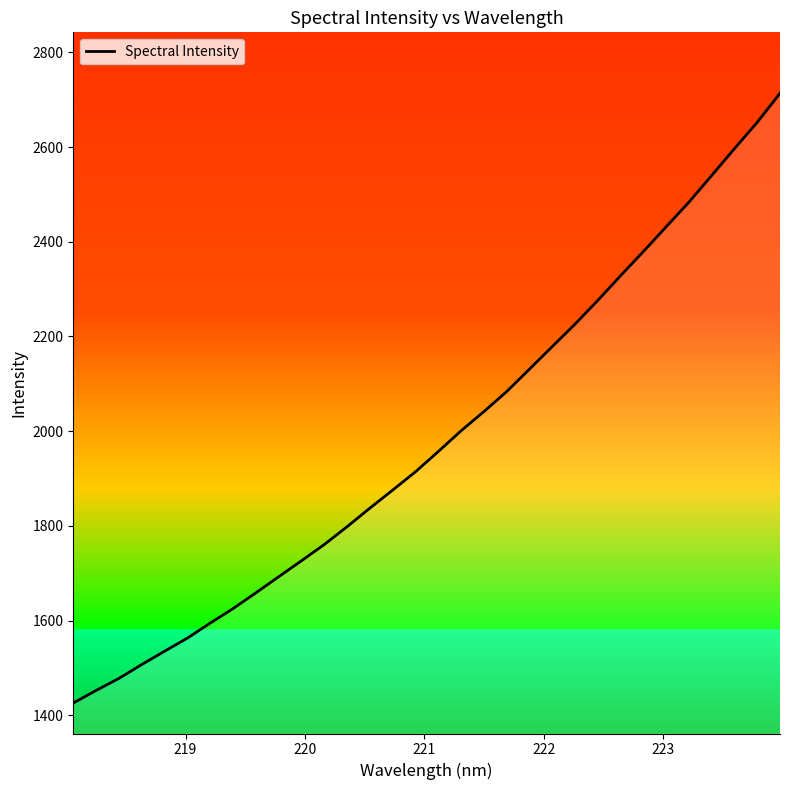

What is the greatest value displayed?

2713.6